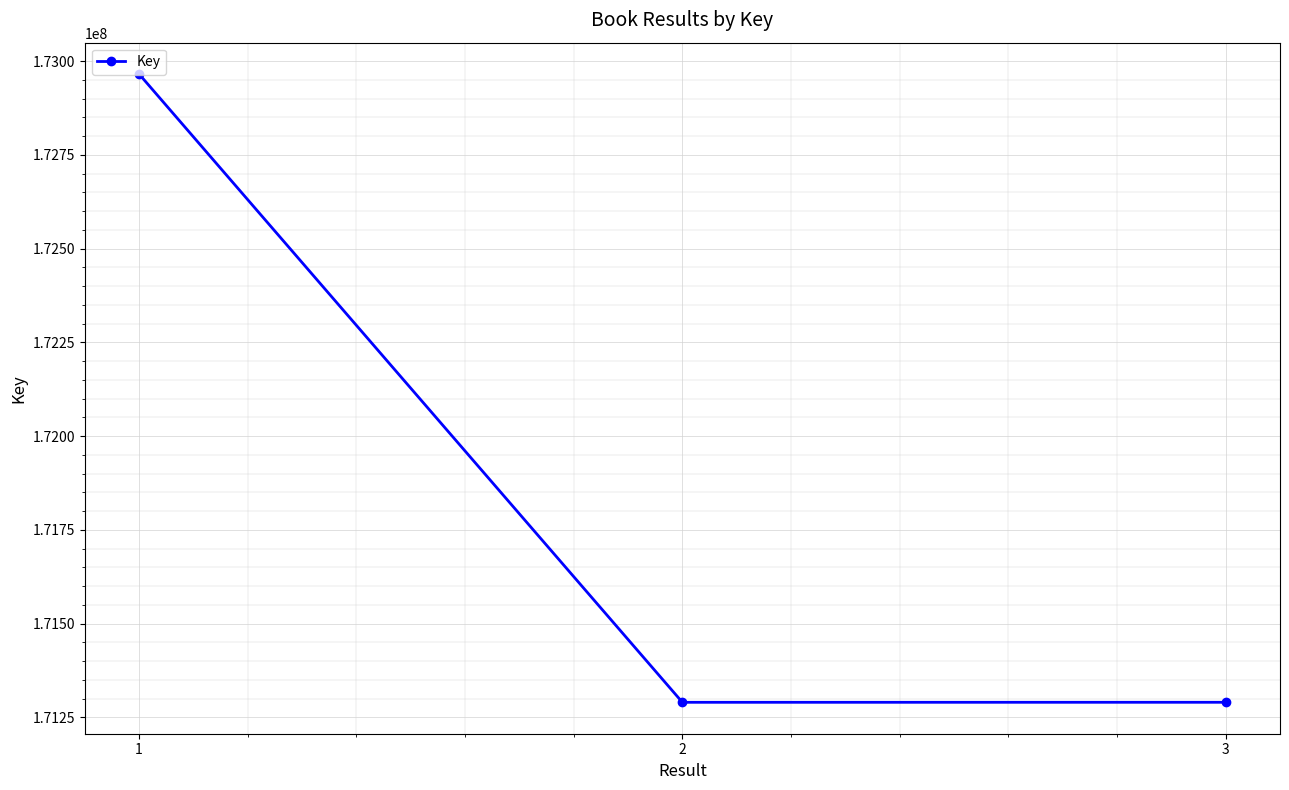

True or false: the data shows 108994620 at 3.

False